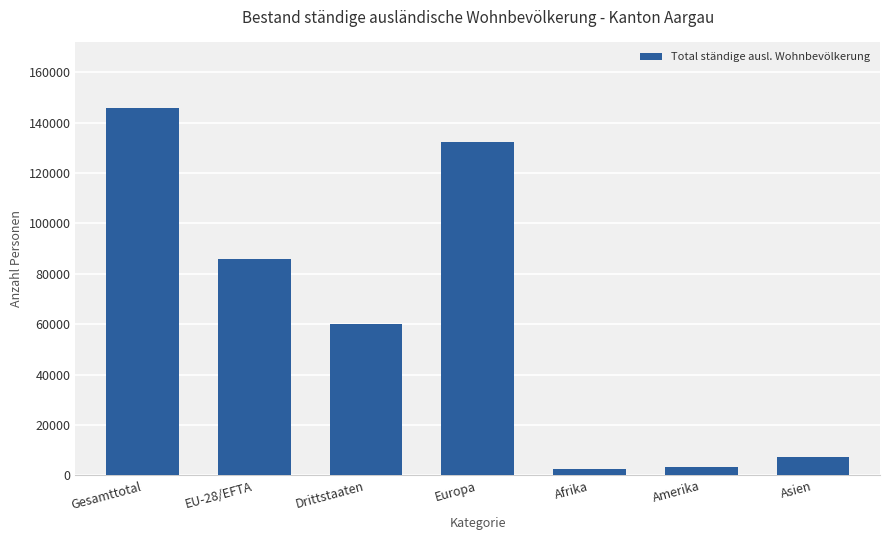

What is the approximate value at Gesamttotal, to the nearest 50?

145600